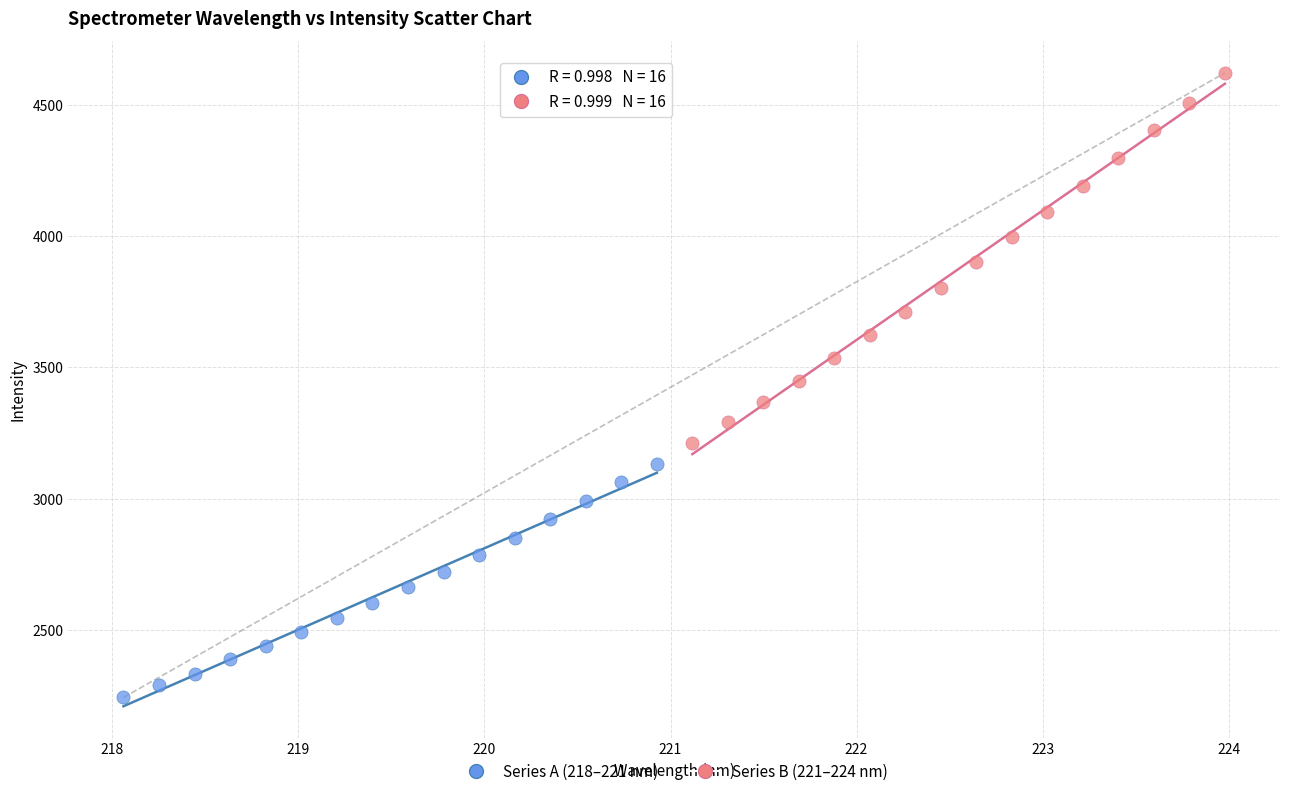

Which series contains the lowest Y value?

Series A (218–221 nm)